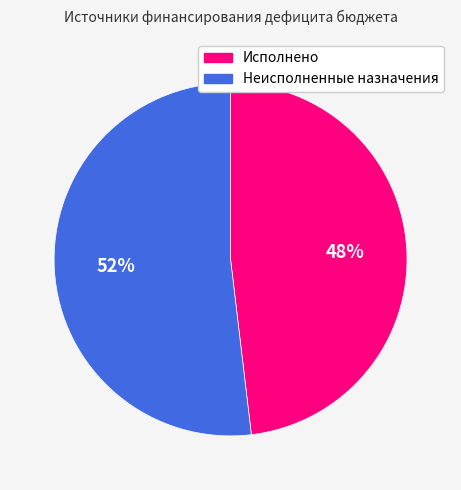

Which slice is the largest?

Неисполненные назначения